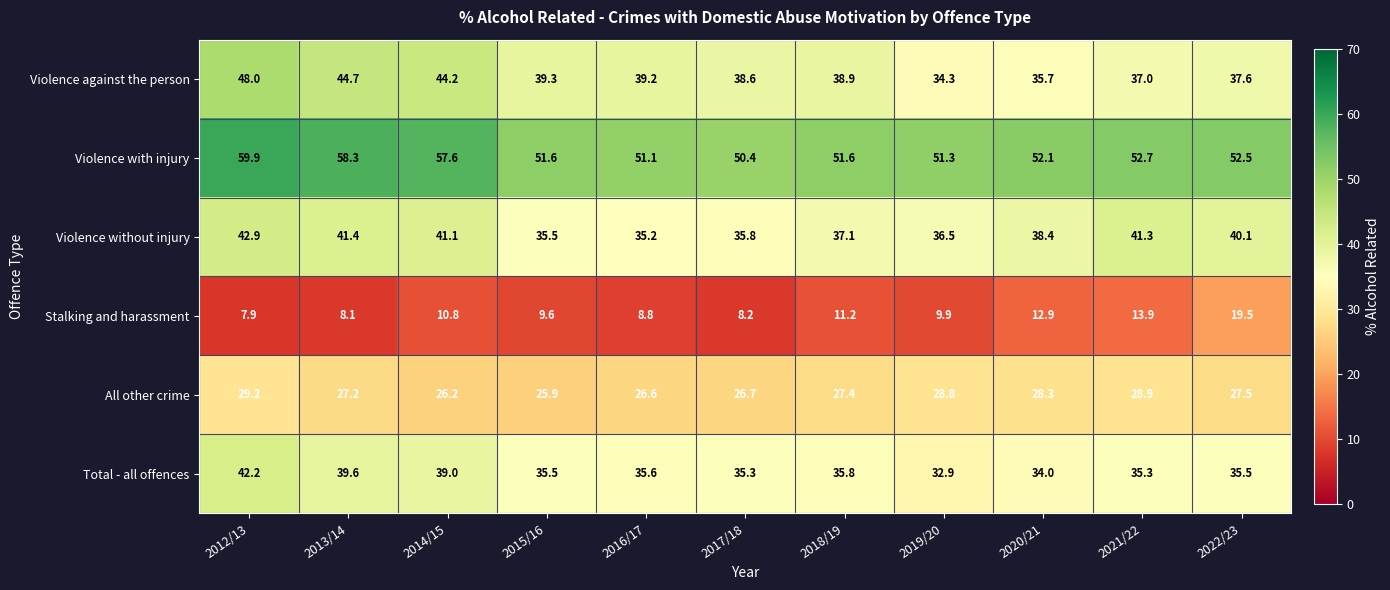

At which category is the sum across all series the highest?

2012/13